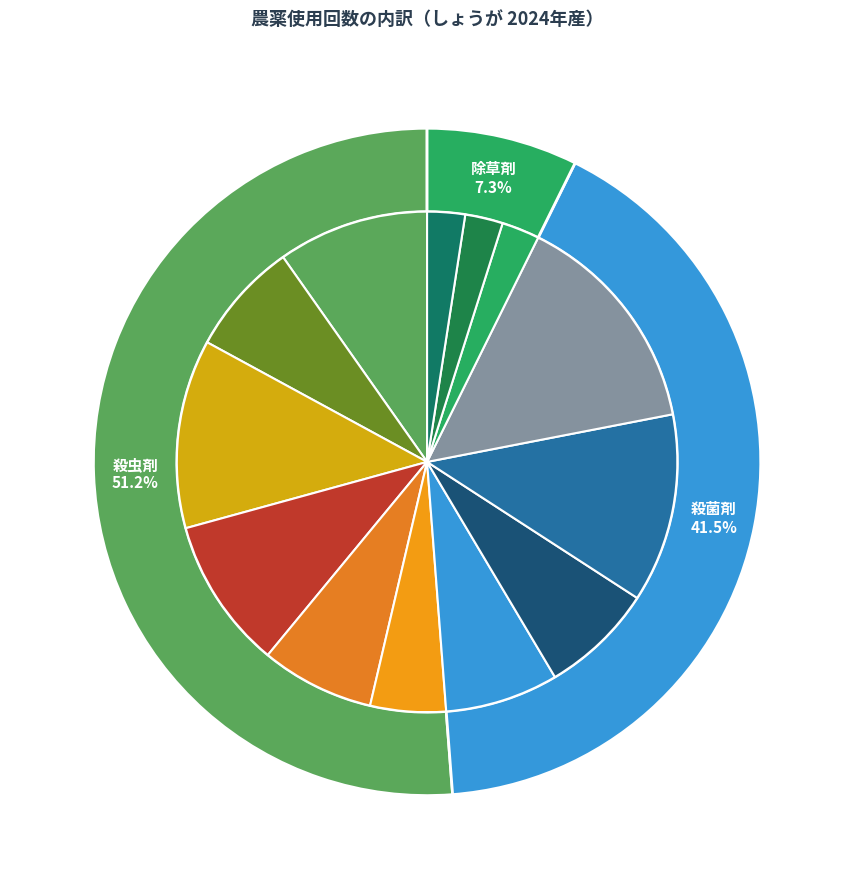

Count the number of slices in the pie.

13